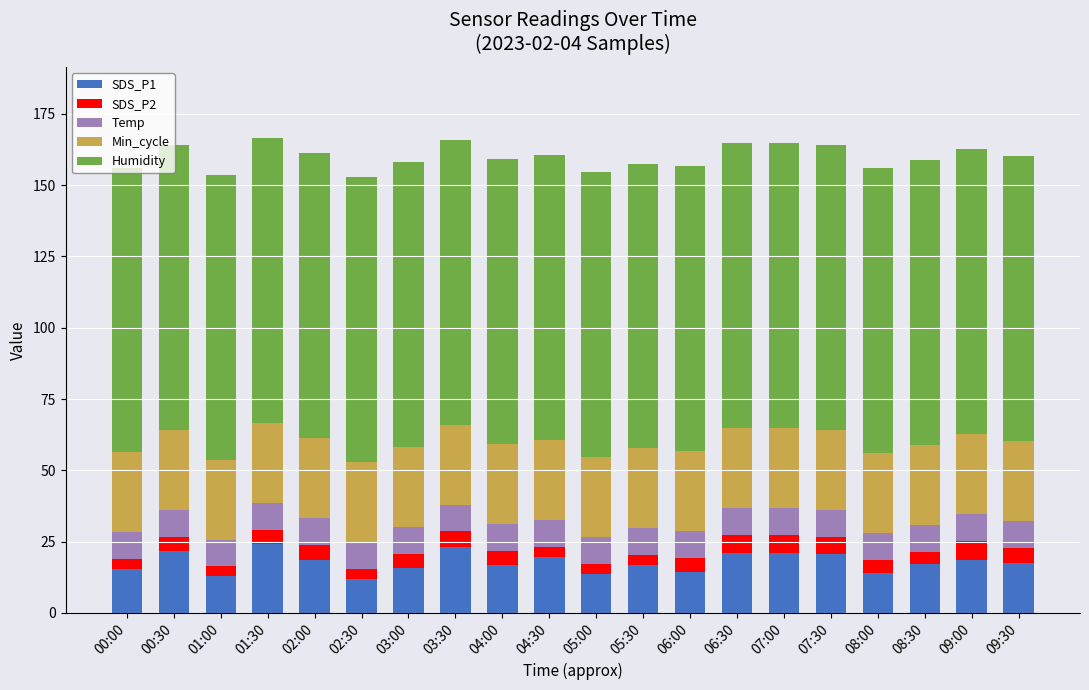

The value of SDS_P1 at 06:30 is 13.7. True or false?

False